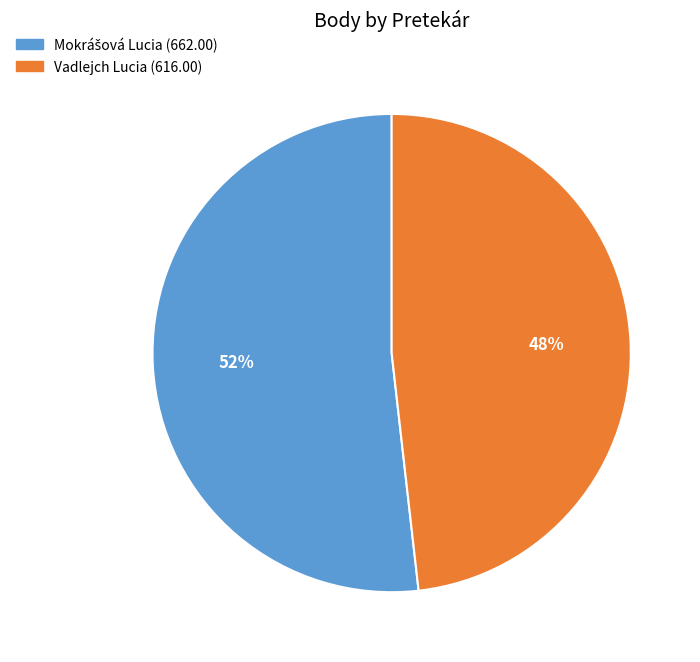

Is there a majority slice in this chart?

Yes